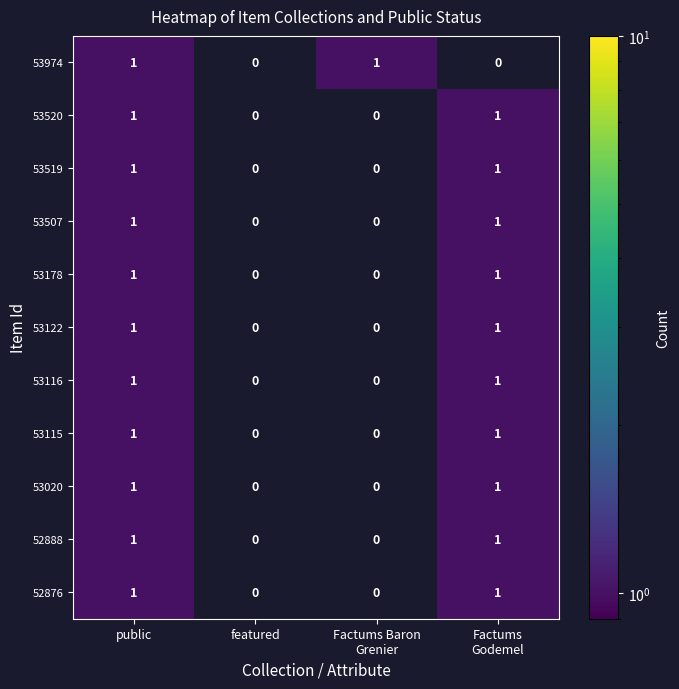

True or false: 53520 has a value of 0 at featured.

True